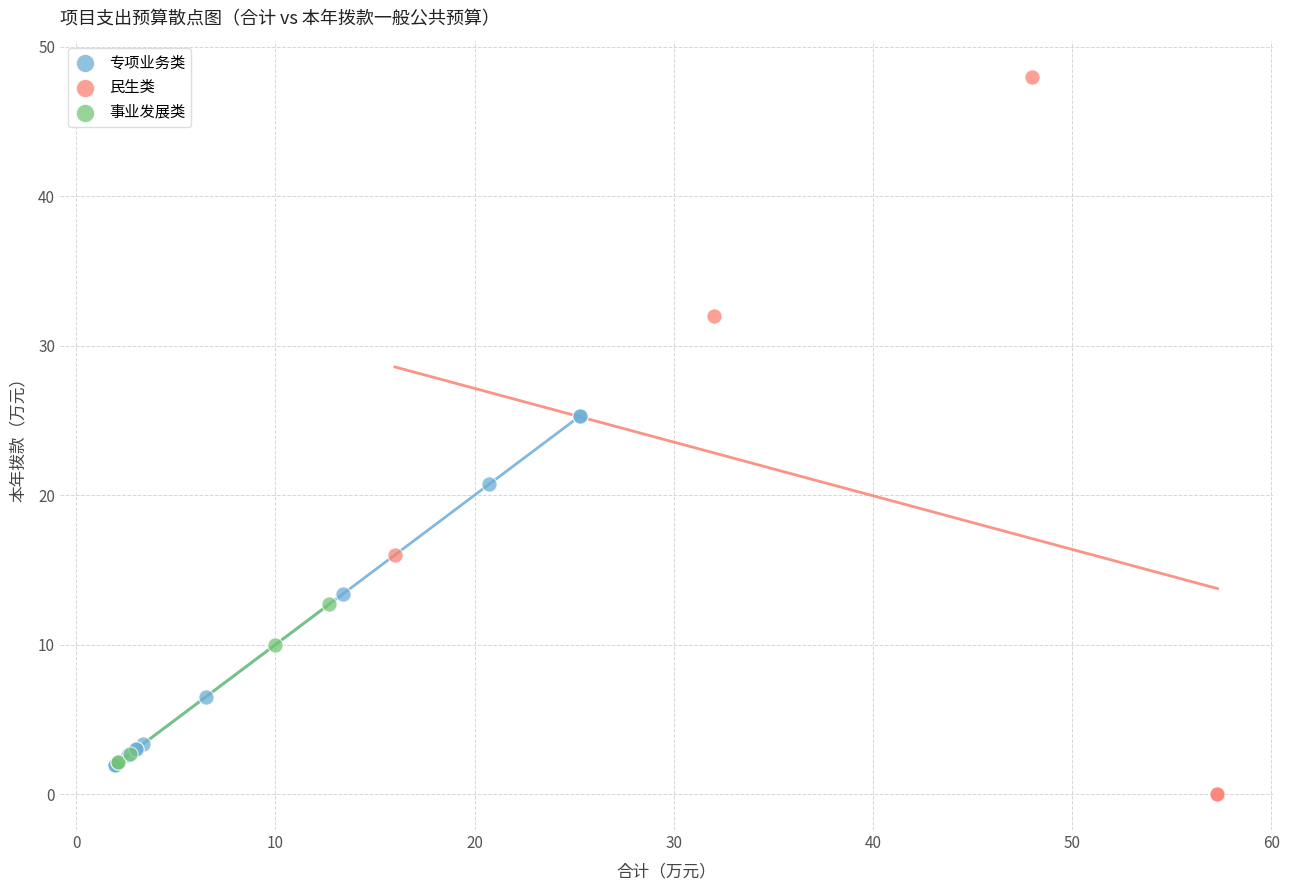

Which series has the widest spread of Y values?

民生类